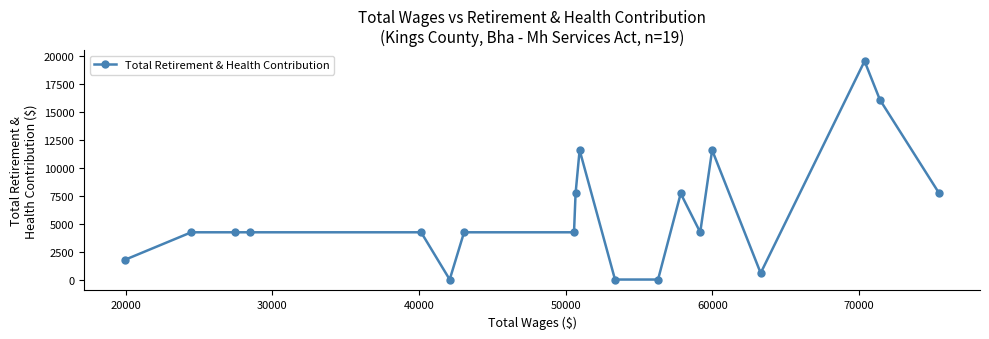

What is the greatest value displayed?

19504